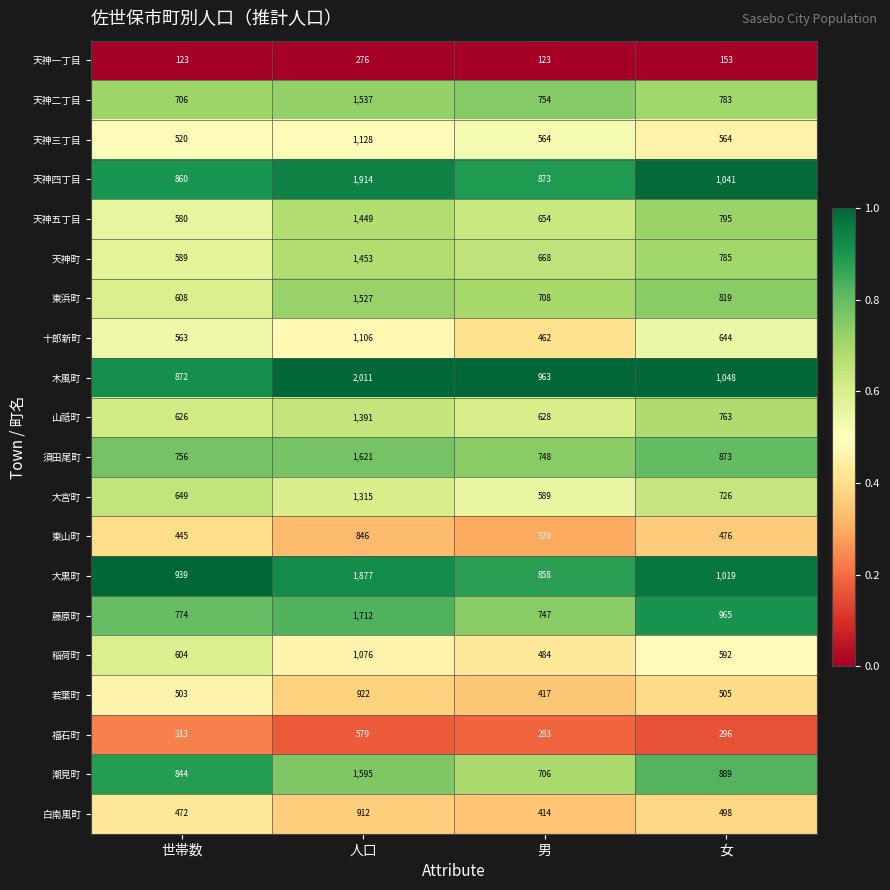

Rank the series by their maximum value, from highest to lowest.

木風町, 天神四丁目, 大黒町, 藤原町, 須田尾町, 潮見町, 天神二丁目, 東浜町, 天神町, 天神五丁目, 山祗町, 大宮町, 天神三丁目, 十郎新町, 稲荷町, 若葉町, 白南風町, 東山町, 福石町, 天神一丁目